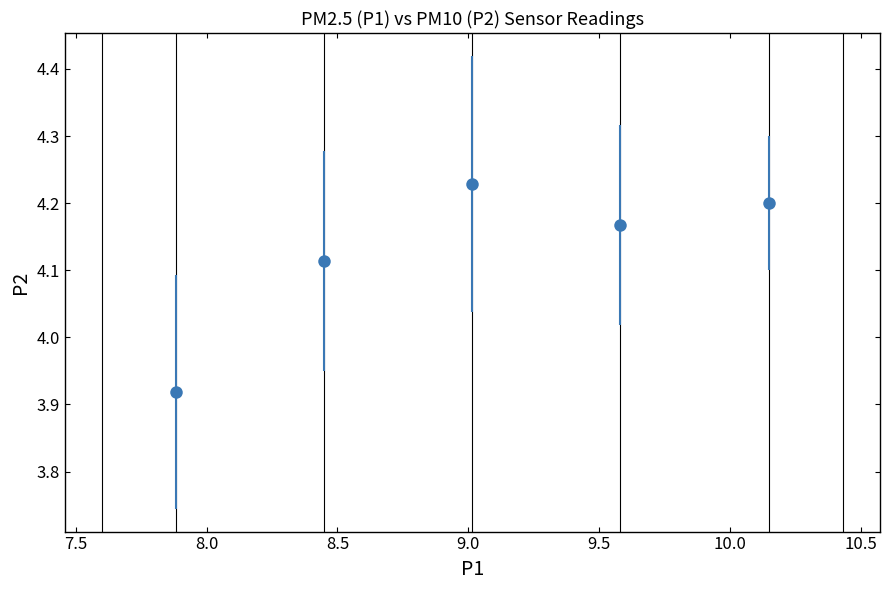

What is the sum of all values?

20.6